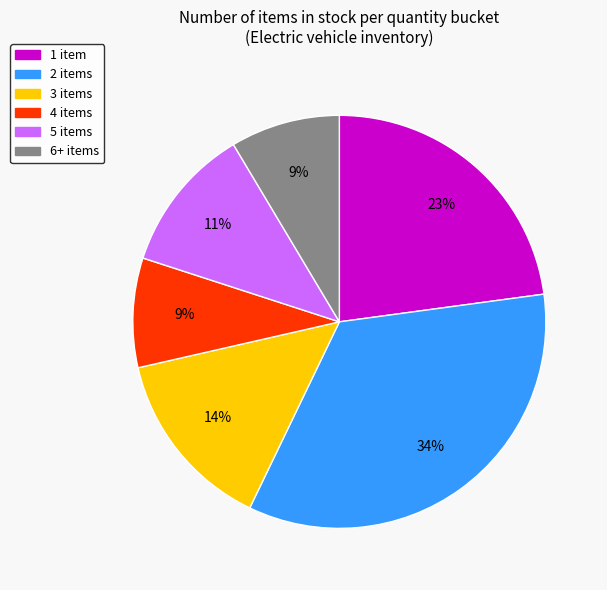

How many segments does this pie chart have?

6